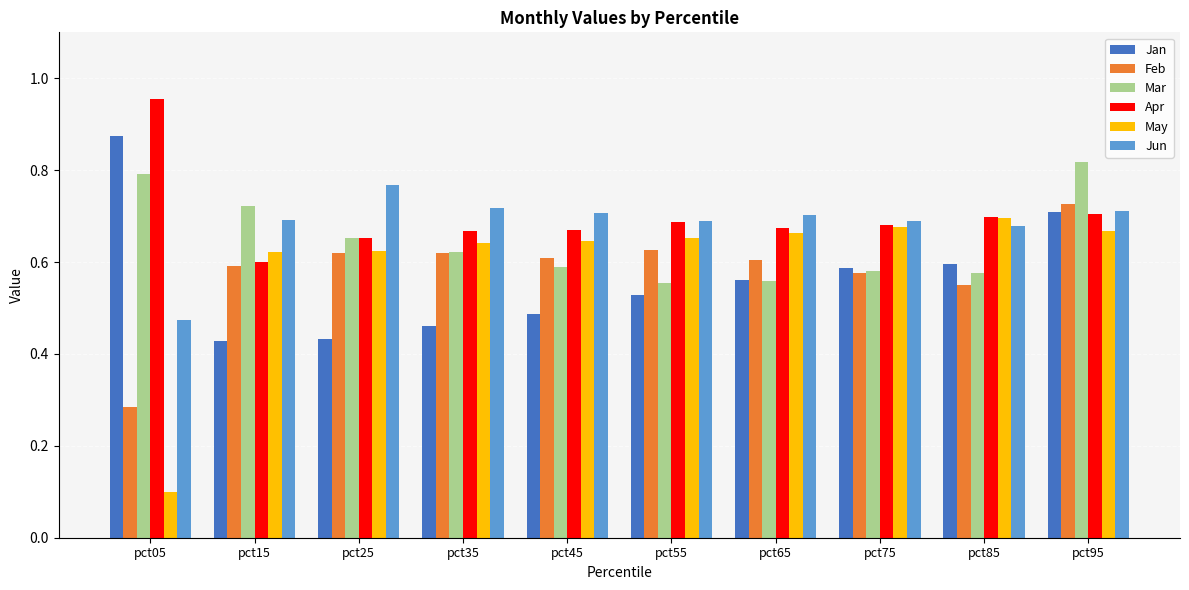

Which category has the highest value in the Jun series?

pct25